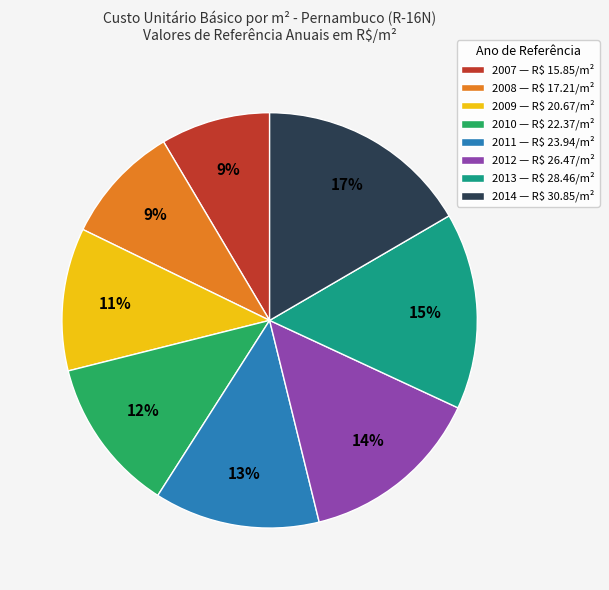

To the nearest percent, what is the difference between the largest and smallest slice percentages?

8%